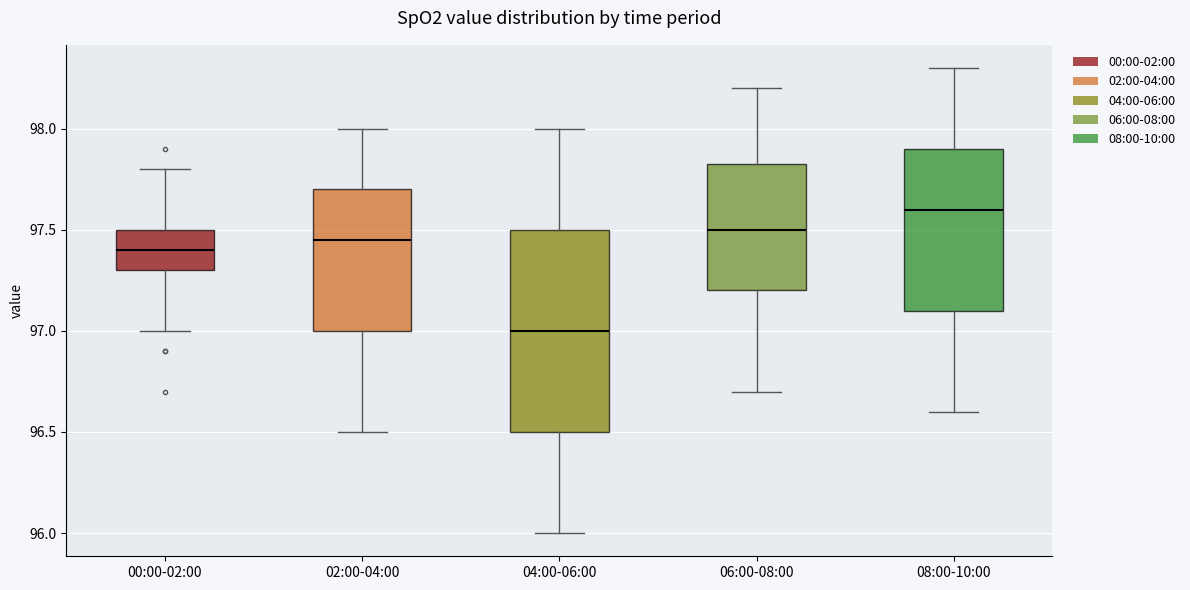

Comparing the boxes themselves (not the whiskers), which one is the tallest?

04:00-06:00